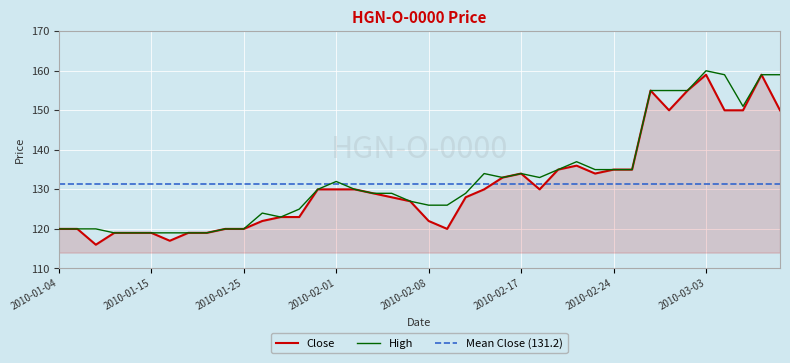

Reading left to right, what are all the values shown in this chart?

Close: 120	120	116	119	119	119	117	119	119	120	120	122	123	123	130	130	130	129	128	127	122	120	128	130	133	134	130	135	136	134	135	135	155	150	155	159	150	150	159	150
High: 120	120	120	119	119	119	119	119	119	120	120	124	123	125	130	132	130	129	129	127	126	126	129	134	133	134	133	135	137	135	135	135	155	155	155	160	159	151	159	159